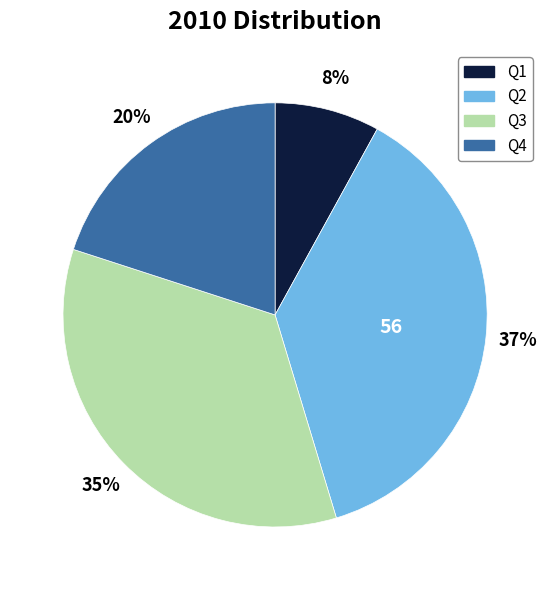

Is the sum of Q3 and Q2 greater than half?

Yes